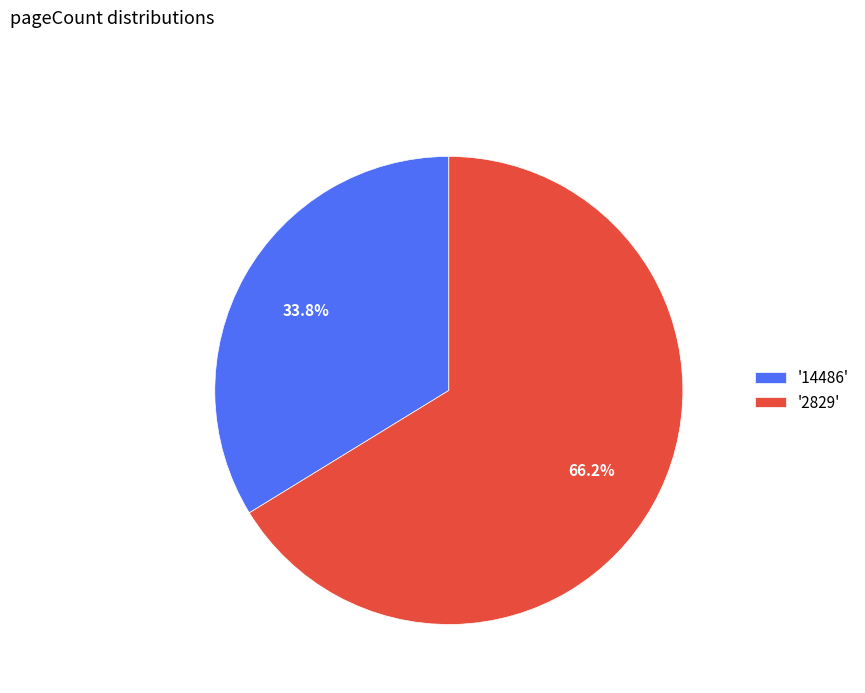

Does any single category account for the majority?

Yes